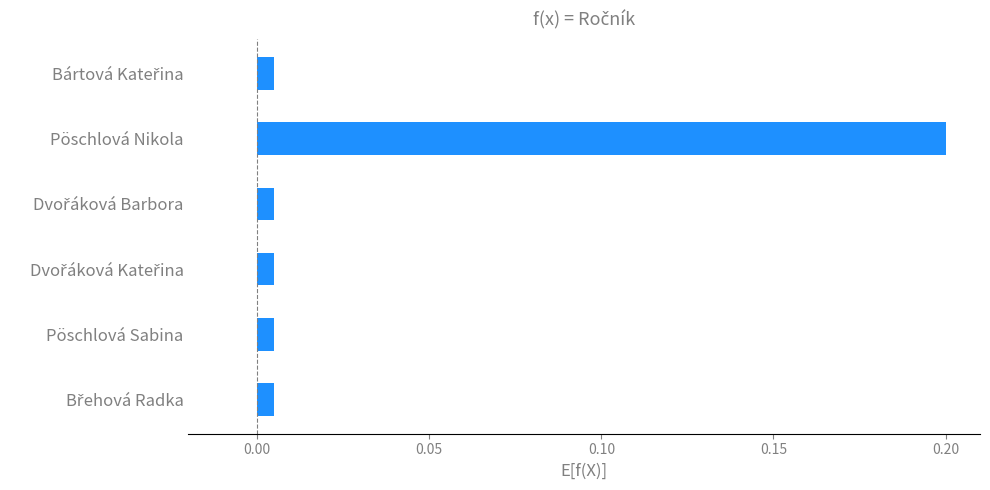

What is the maximum value shown in the chart?

0.2